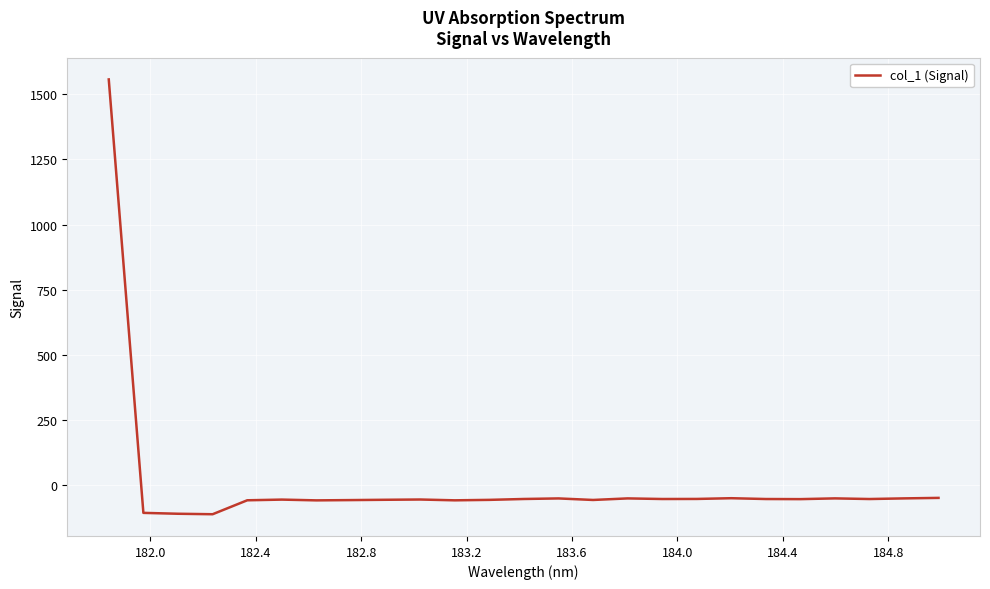

What is the greatest value displayed?

1556.8